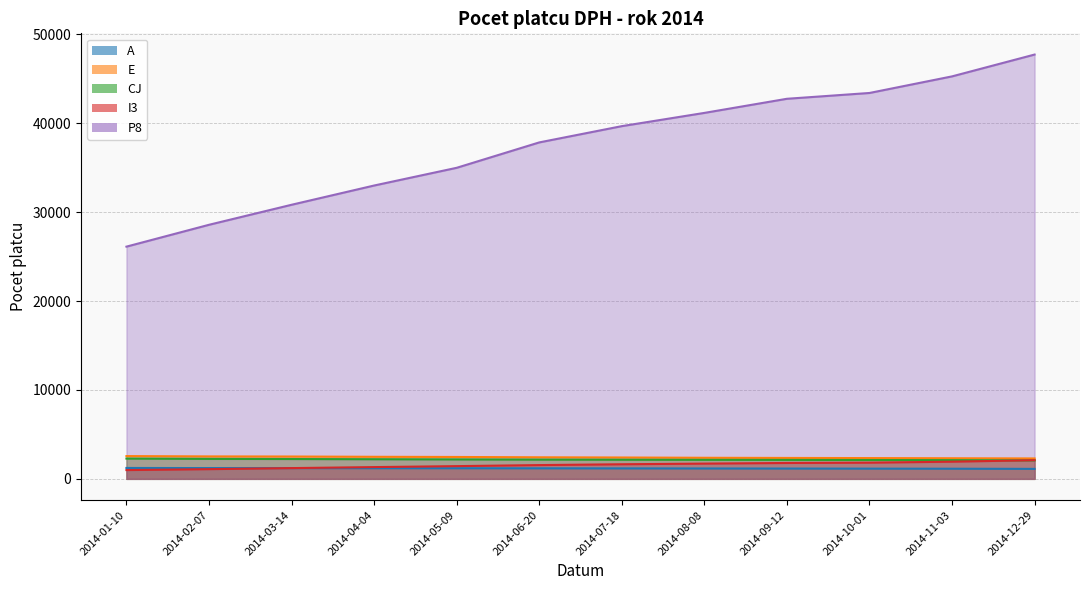

Reading right to left, what are all the values shown in this chart?

A: 1123	1141	1150	1159	1169	1178	1186	1195	1200	1209	1213	1227
E: 2297	2318	2338	2354	2372	2404	2426	2463	2483	2514	2526	2562
CJ: 2079	2106	2121	2134	2142	2154	2166	2189	2210	2232	2248	2282
I3: 2101	1933	1822	1787	1717	1643	1550	1432	1324	1211	1092	988
P8: 47735	45279	43412	42759	41170	39681	37850	34994	33001	30835	28583	26125